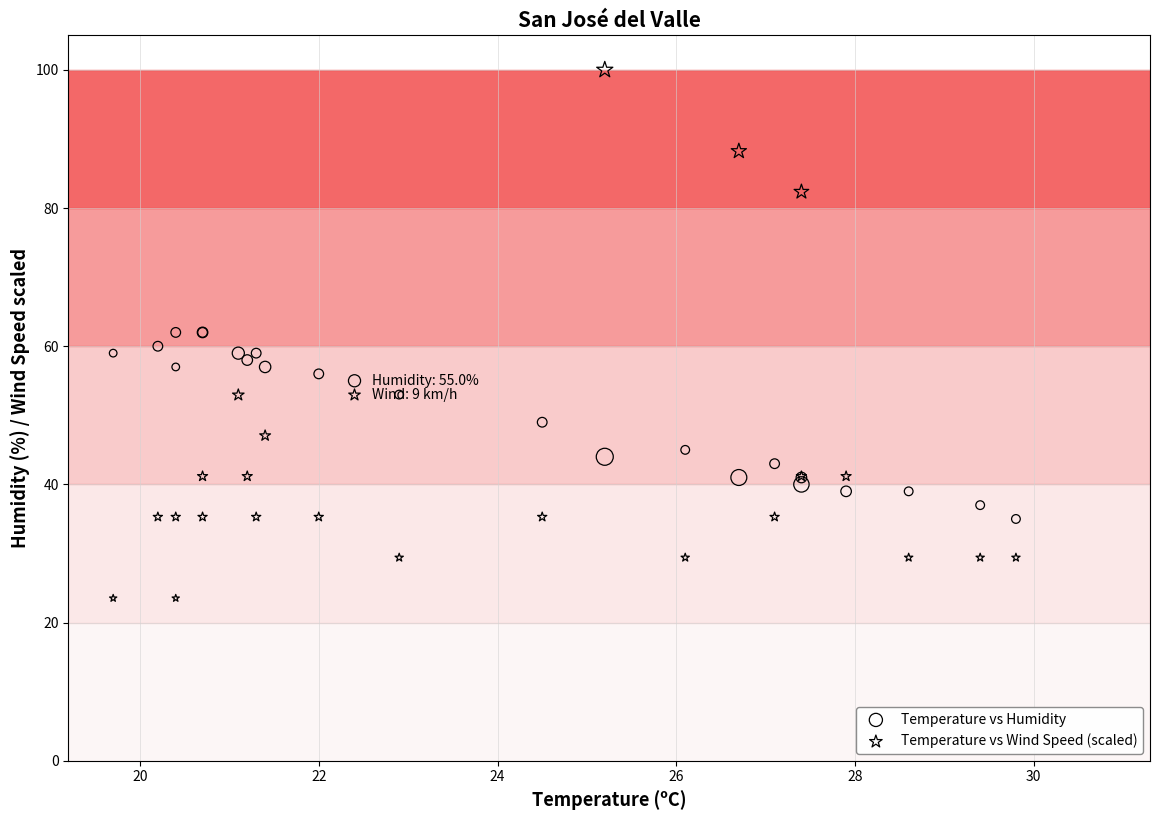

What are all the series names shown in the legend?

Temperature vs Humidity, Temperature vs Wind Speed (scaled)